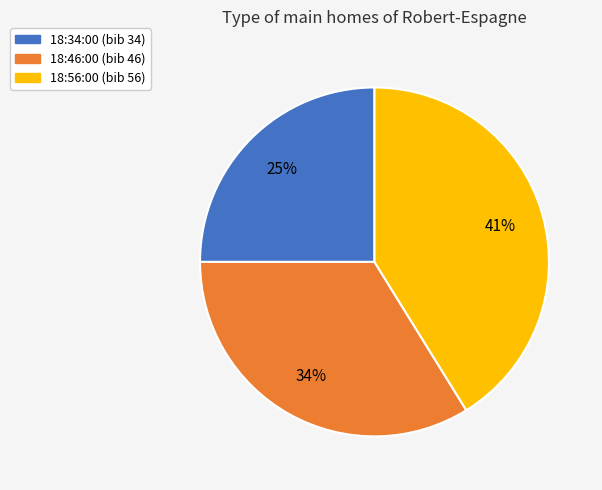

Between 18:56:00 and 18:46:00, which is larger?

18:56:00